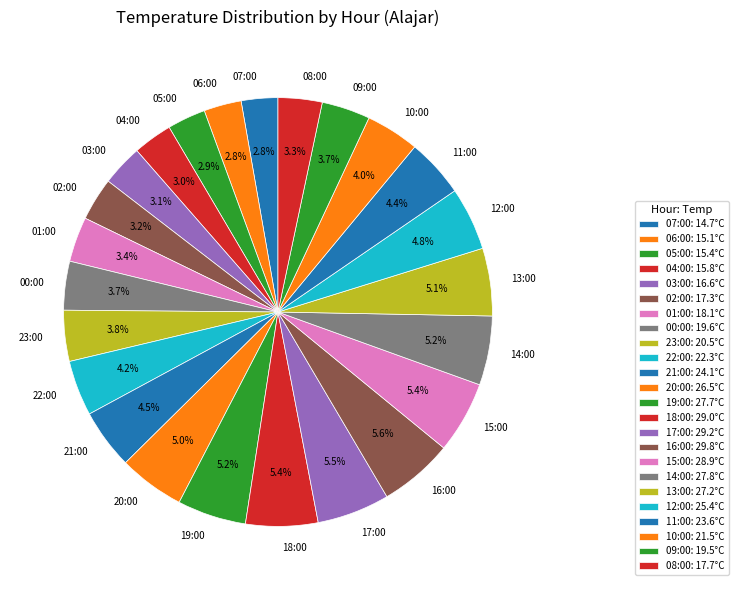

Is there any slice that represents more than half of the pie?

No